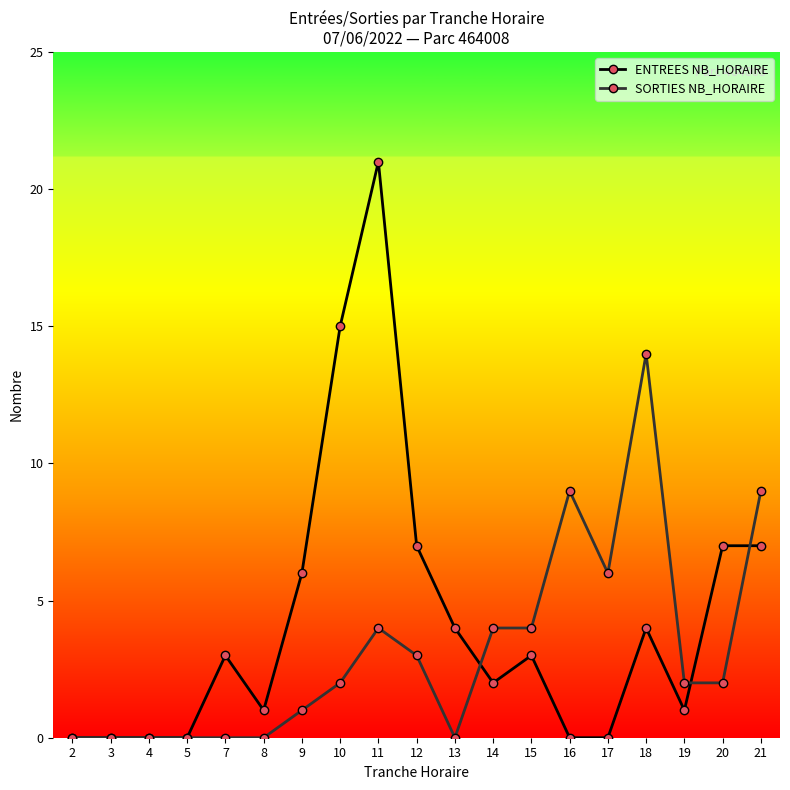

Is the value of ENTREES NB_HORAIRE at 9 greater than the value of SORTIES NB_HORAIRE at 18?

No